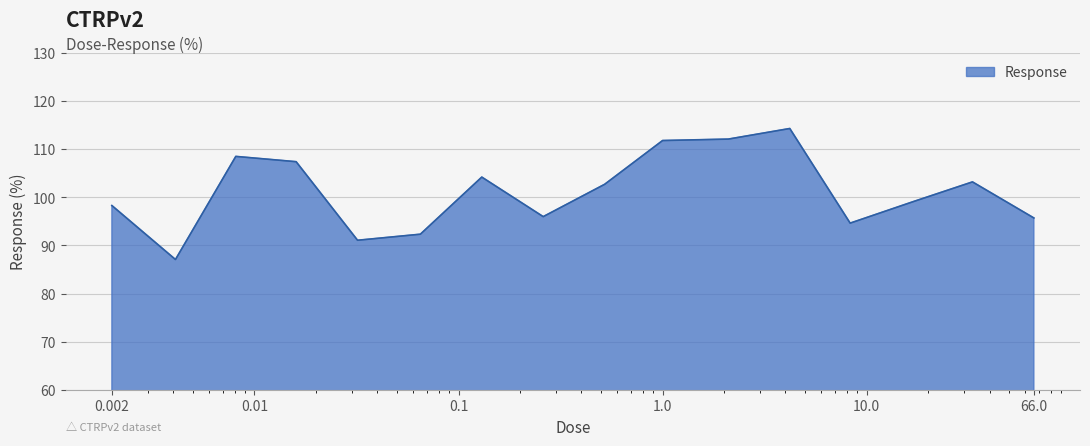

What is the smallest value displayed?

87.1